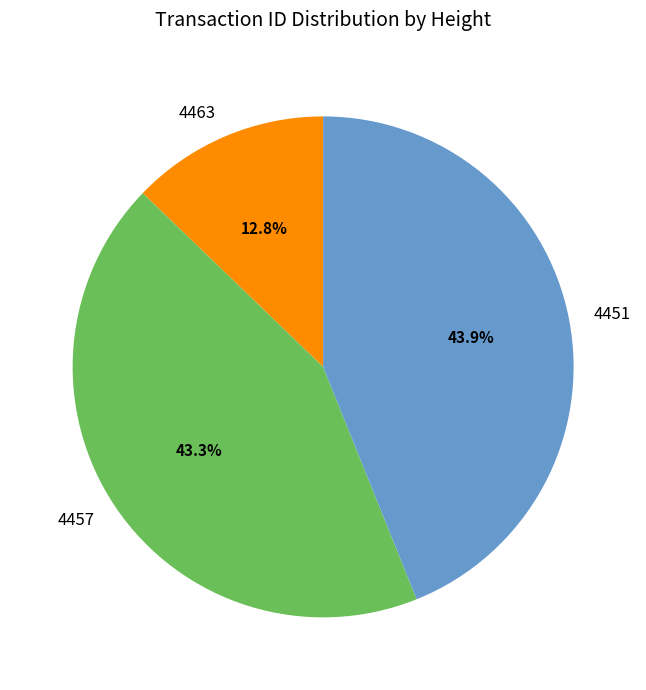

Which has a higher value, 4457 or 4463?

4457